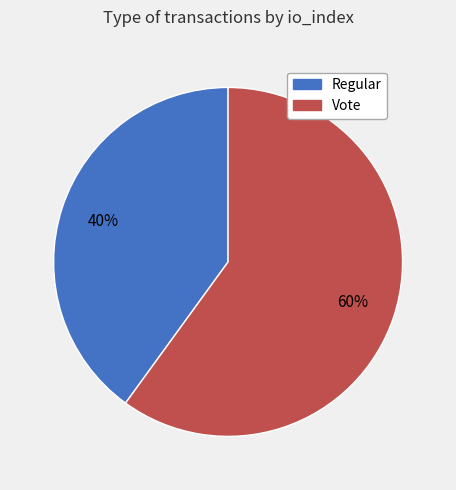

Does any single category account for the majority?

Yes